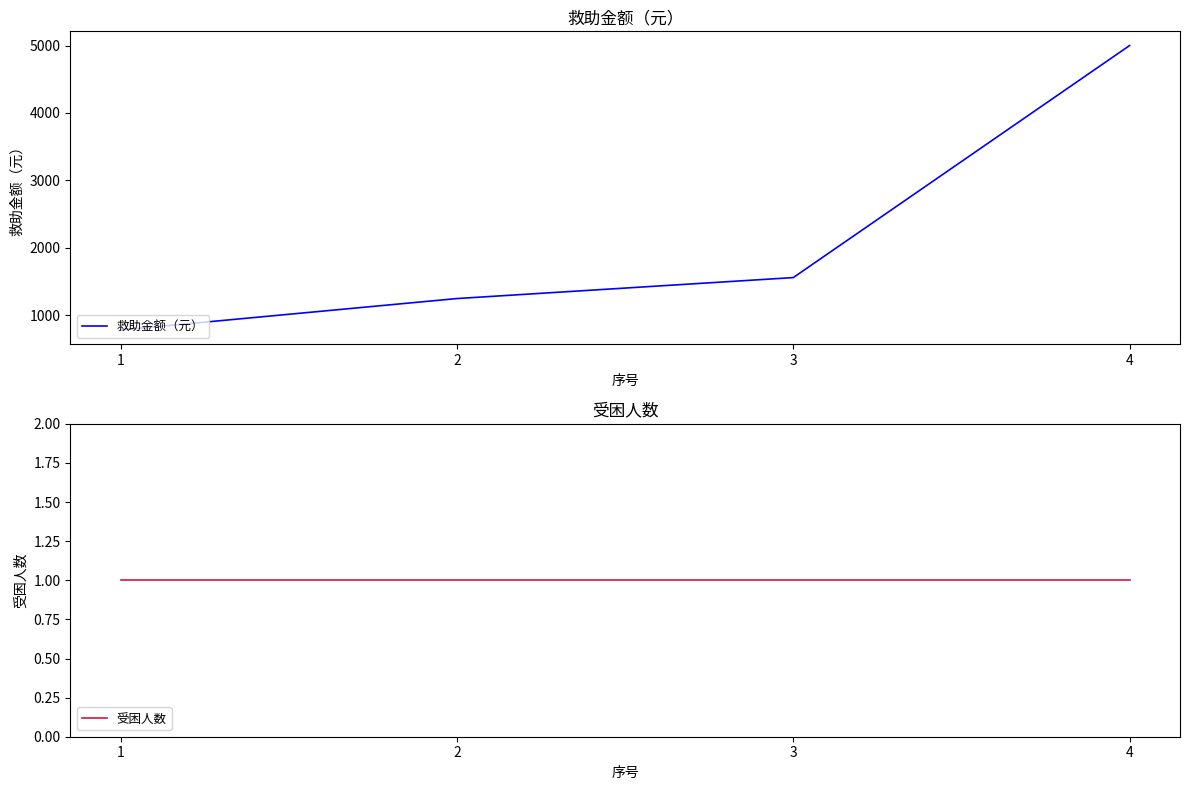

Count the number of categories in the chart.

4